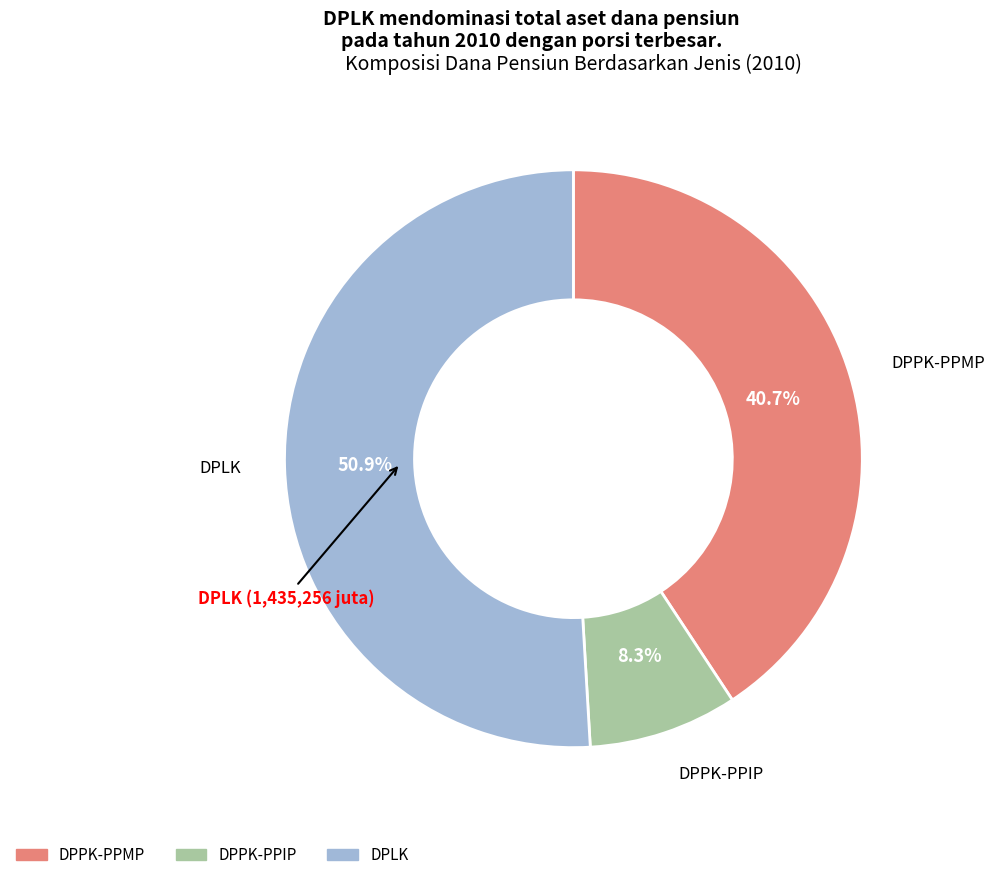

To the nearest percent, what percentage of the pie is DPLK?

51%